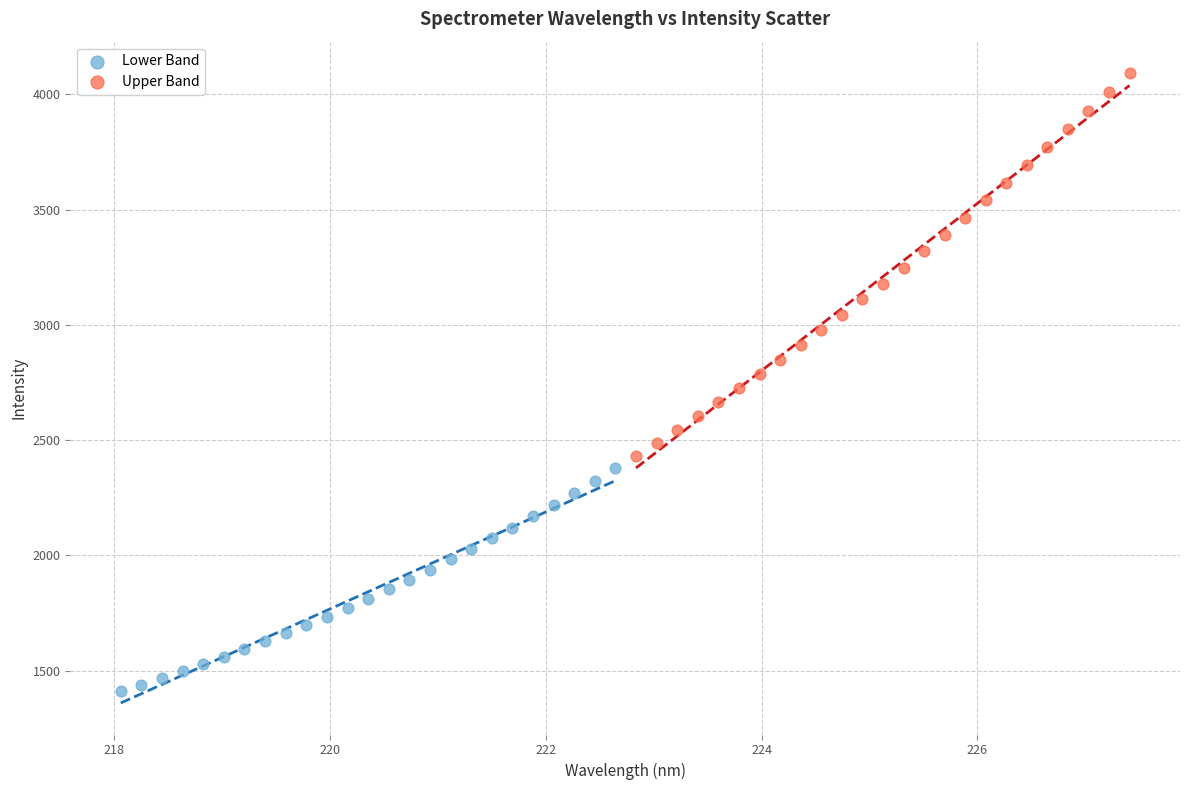

Which series reaches the maximum Y coordinate?

Upper Band